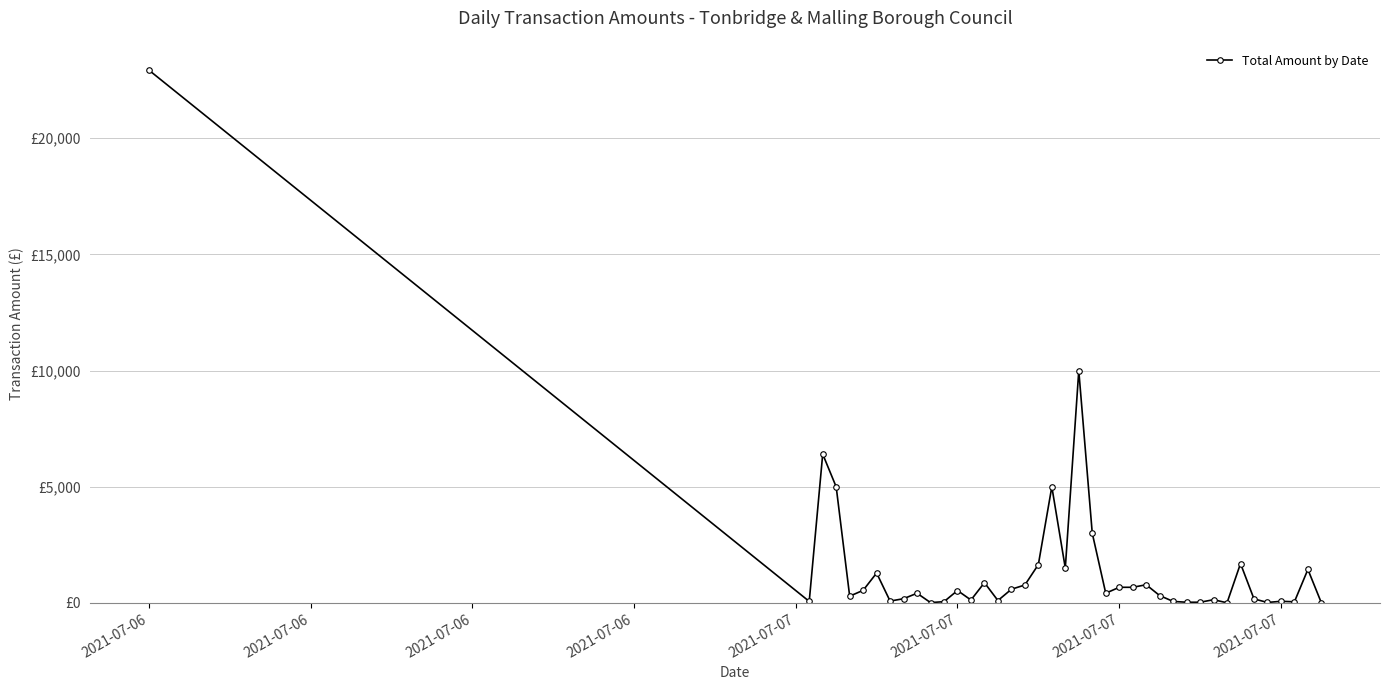

At which category does the chart reach its peak across all series?

2021-07-06